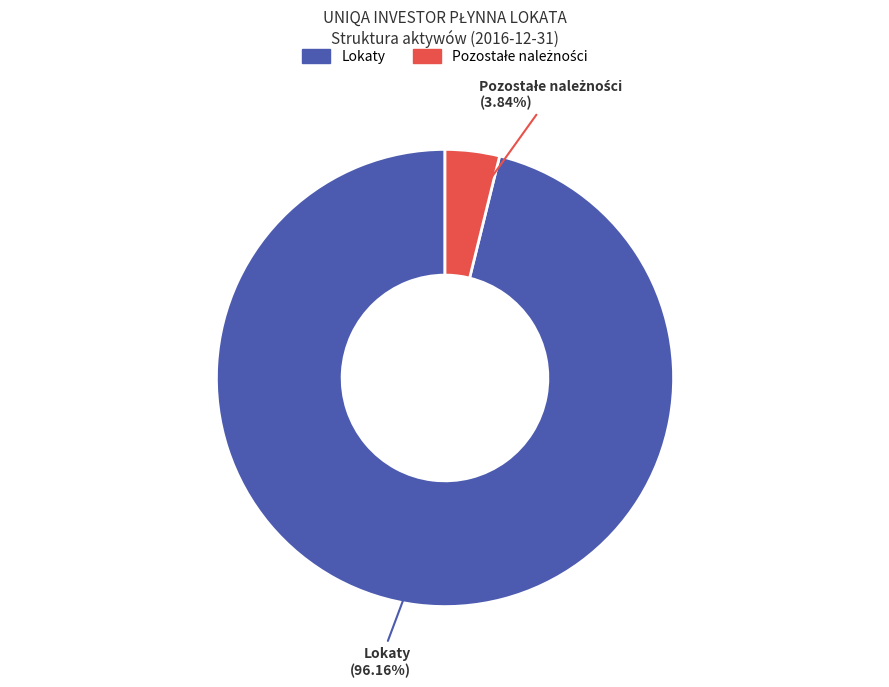

Does any single category account for the majority?

Yes